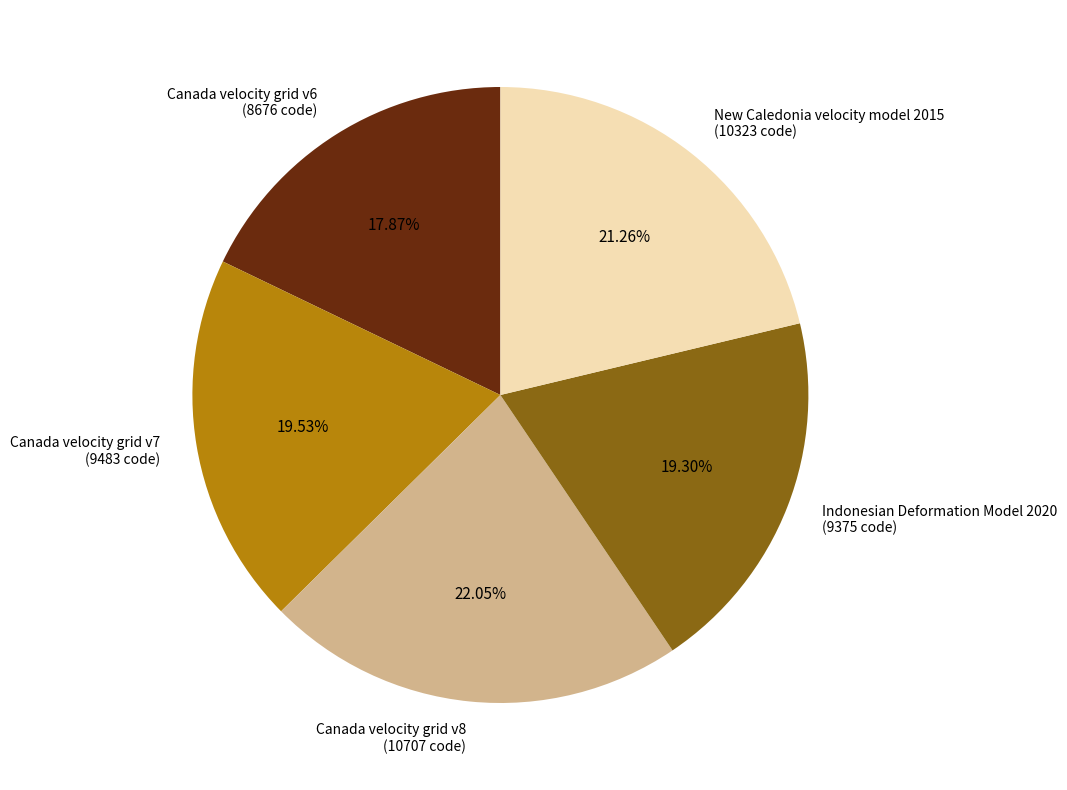

What percentage do New Caledonia velocity model 2015 and Canada velocity grid v7 together represent?

40.8%